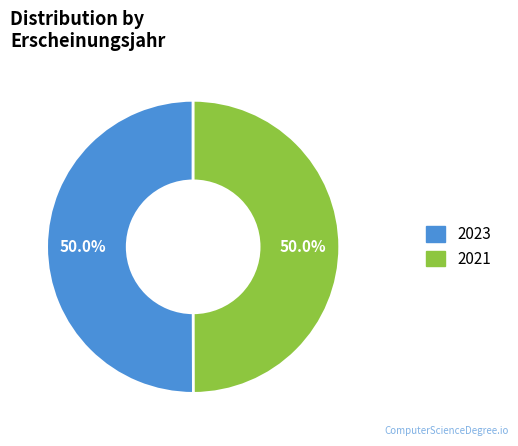

Do 2021 and 2023 together represent more than half of the pie?

Yes